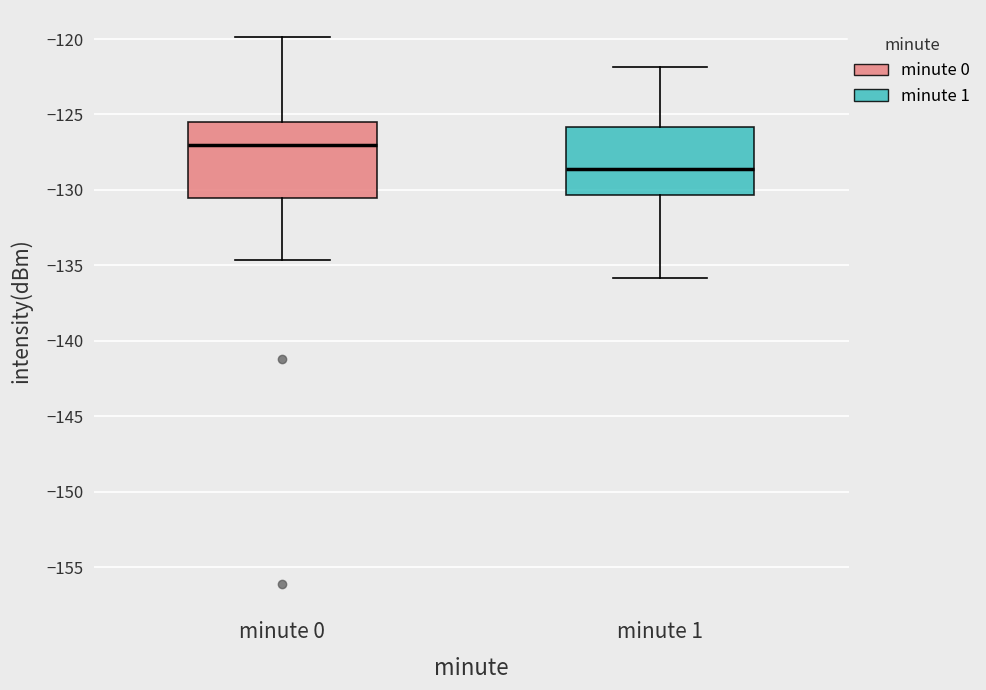

Reading left to right, transcribe this box plot: for each box, give where its median line is, the range the box spans, and where its two whiskers end, as read against the y-axis. The values are not printed on the chart, so give them approximately, as read against the axis.

minute 0: median -127.0, box -130.5 to -125.5, whiskers -134.5 to -120.0
minute 1: median -128.5, box -130.5 to -126.0, whiskers -136.0 to -122.0